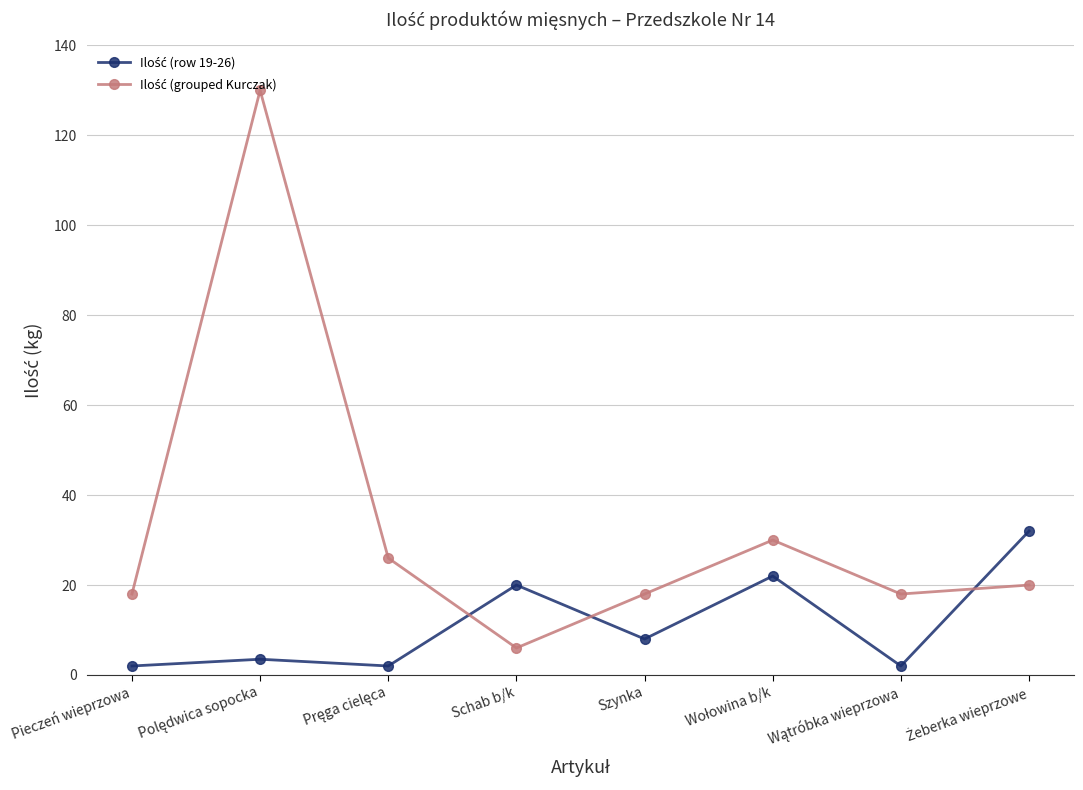

What is the maximum value shown in the chart?

130.0